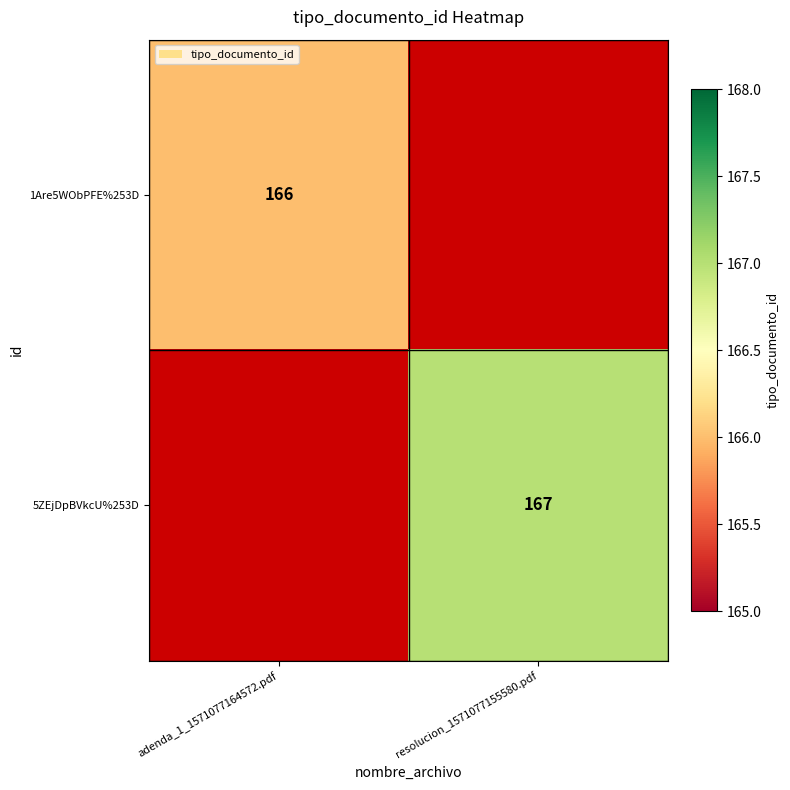

Is it true that 1Are5WObPFE%253D equals 166 at adenda_1_1571077164572.pdf?

True